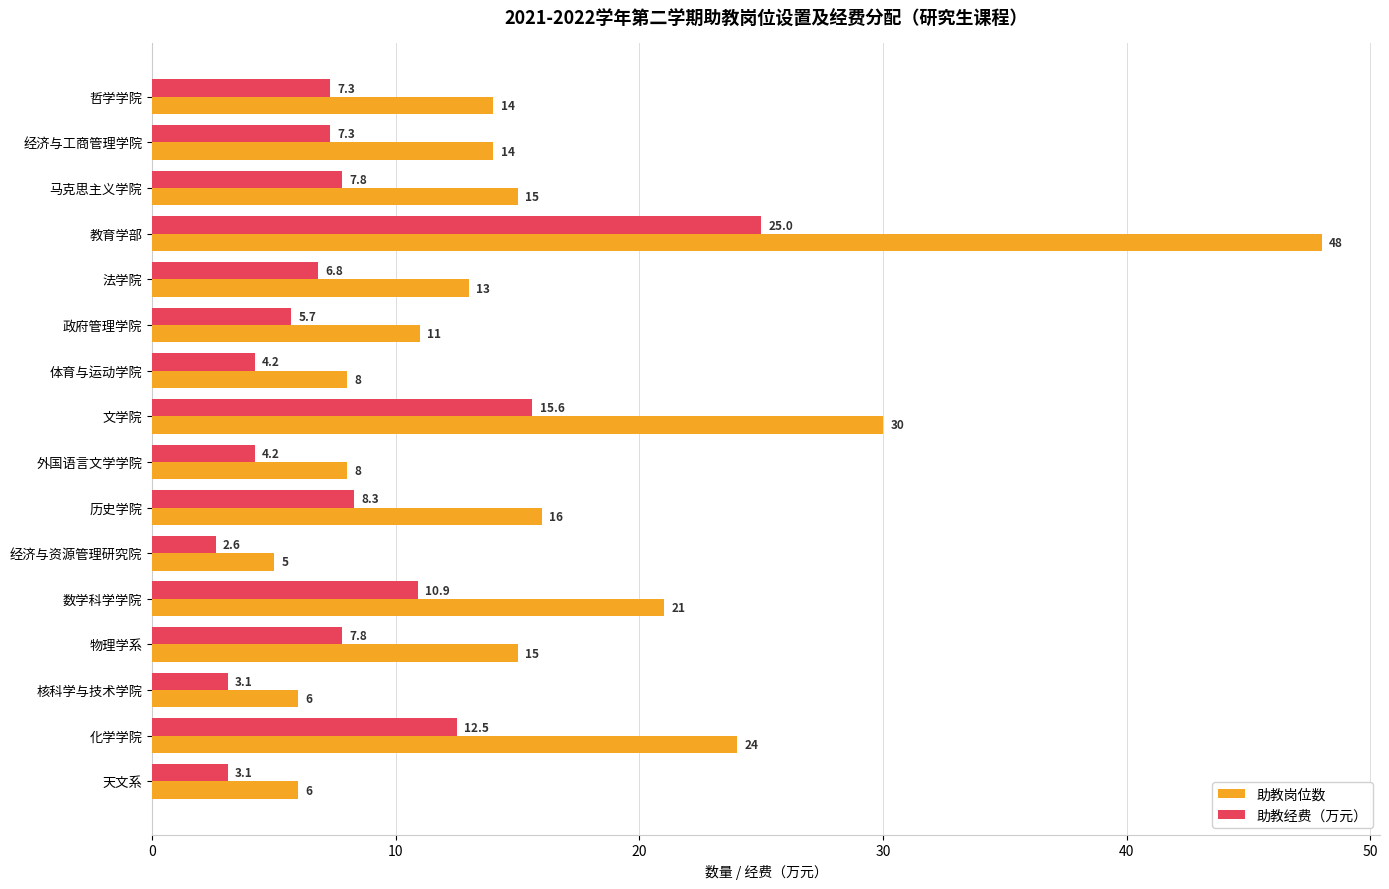

At which label is 助教经费（万元） closest to 13?

化学学院